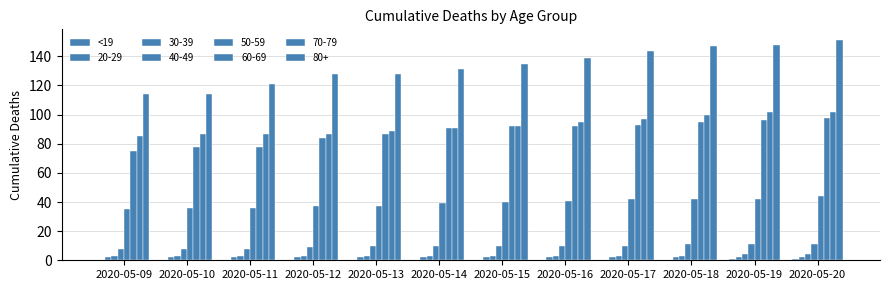

How many categories are shown in the chart?

12